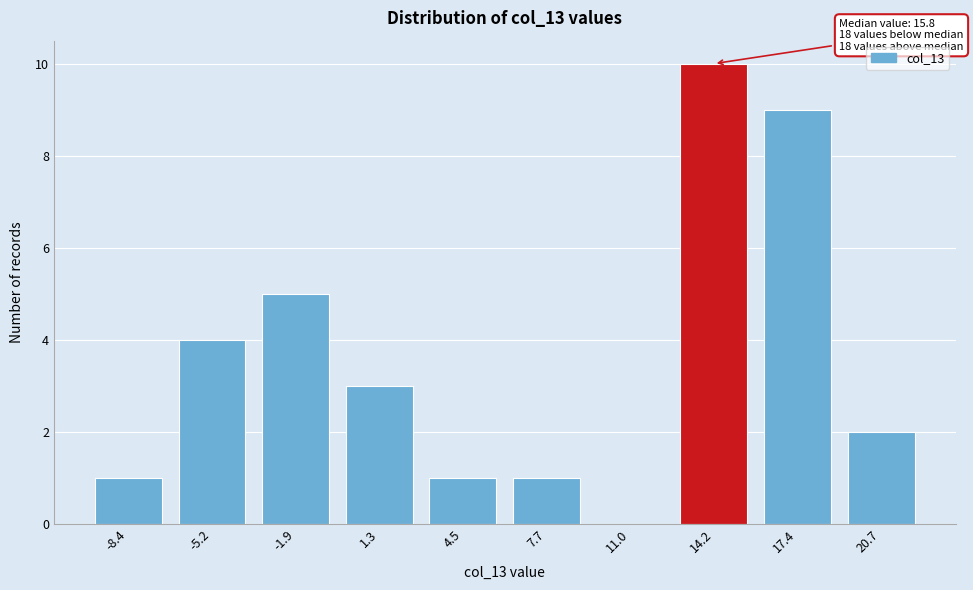

Reading right to left, extract all data points from this chart.

20.7=2	17.4=9	14.2=10	11.0=0	7.7=1	4.5=1	1.3=3	-1.9=5	-5.2=4	-8.4=1